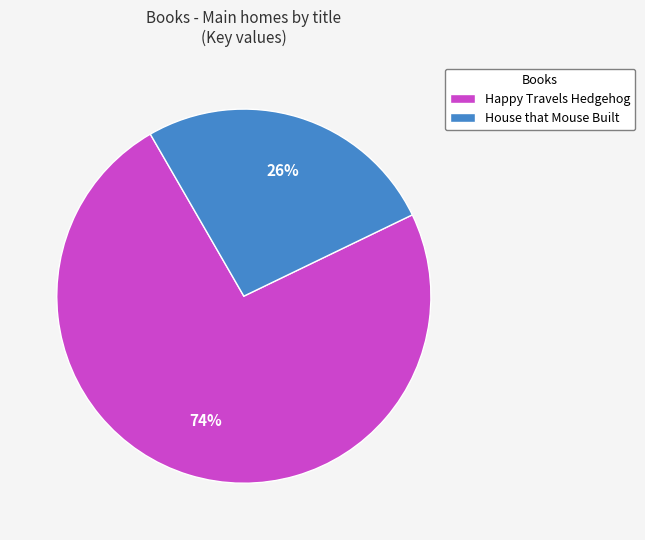

What percentage is the House that Mouse Built slice, to the nearest percent?

26%